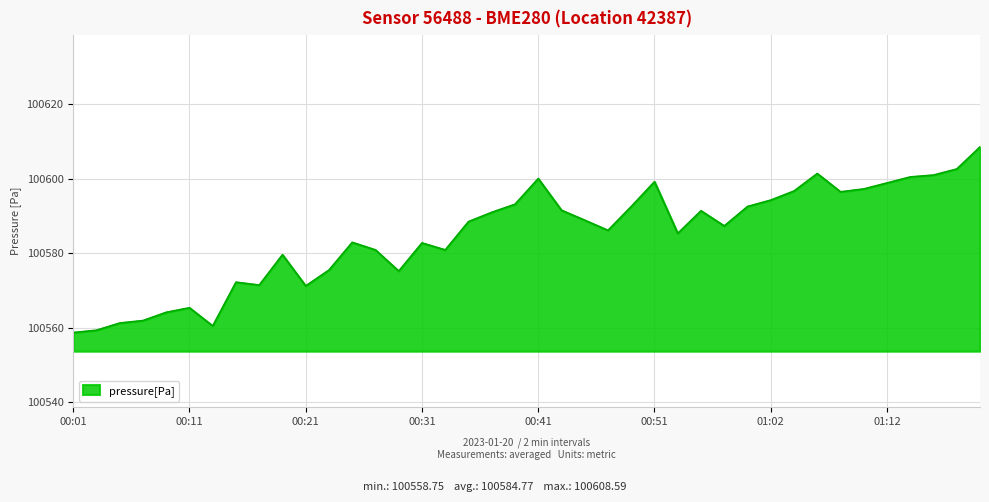

What is the difference between the maximum and minimum values?

49.8